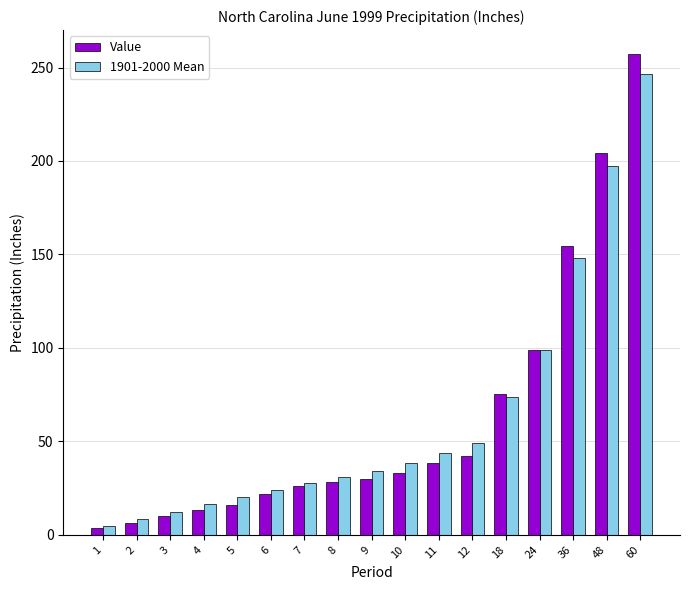

What is the difference between the highest and lowest values at 60?

10.5